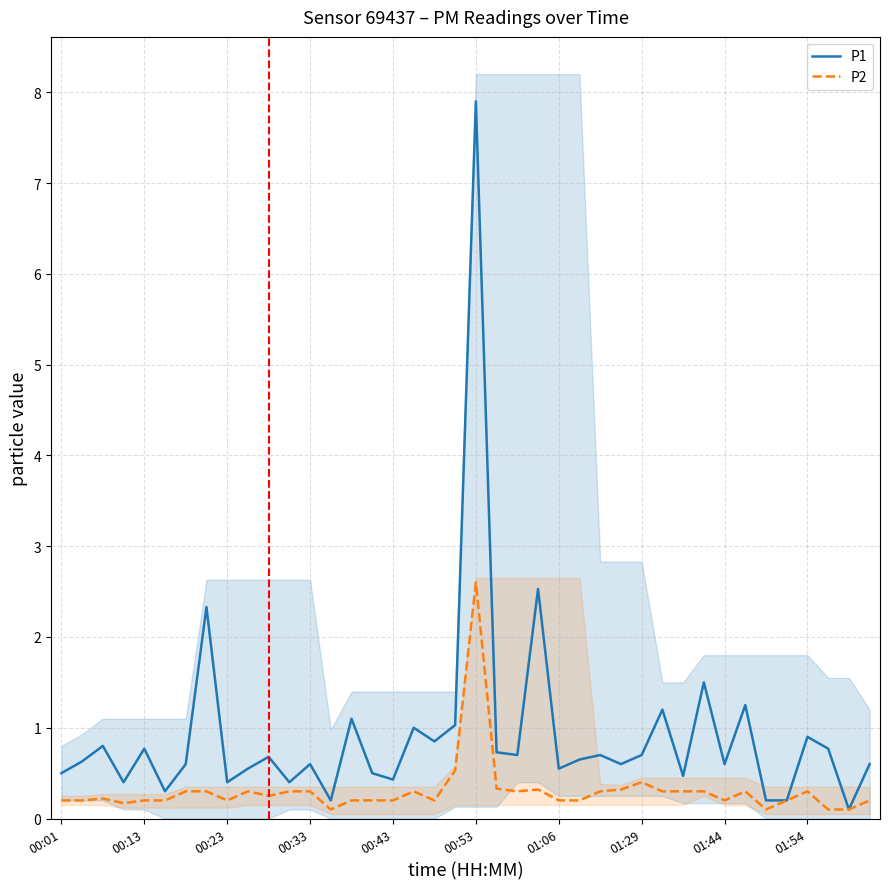

At how many categories does at least one series exceed 6?

1